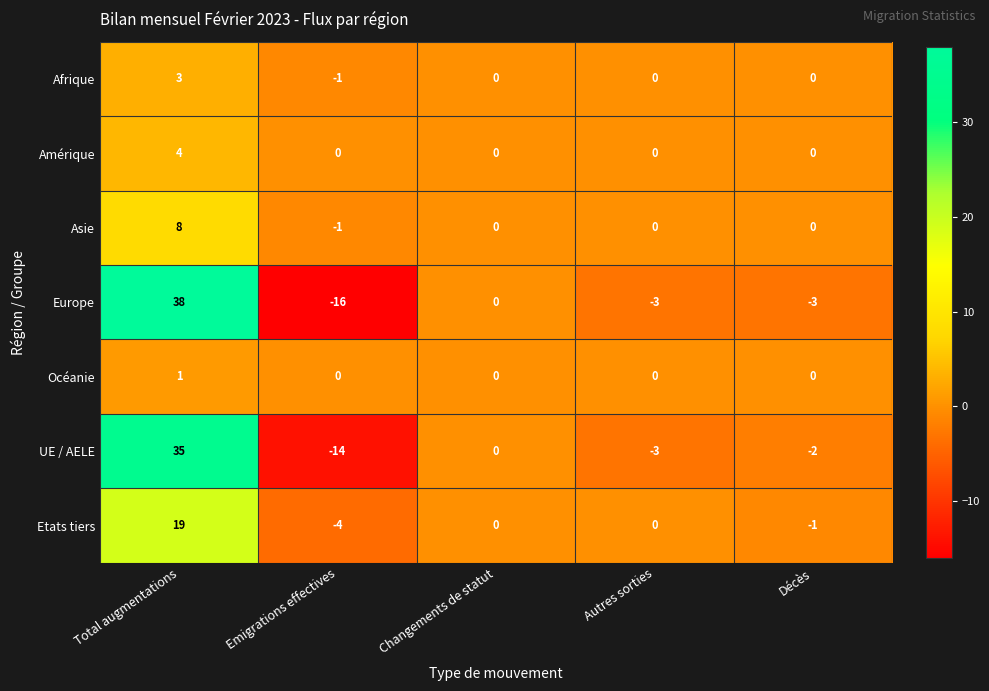

List the series in order of their peak value, highest first.

Europe, UE / AELE, Etats tiers, Asie, Amérique, Afrique, Océanie